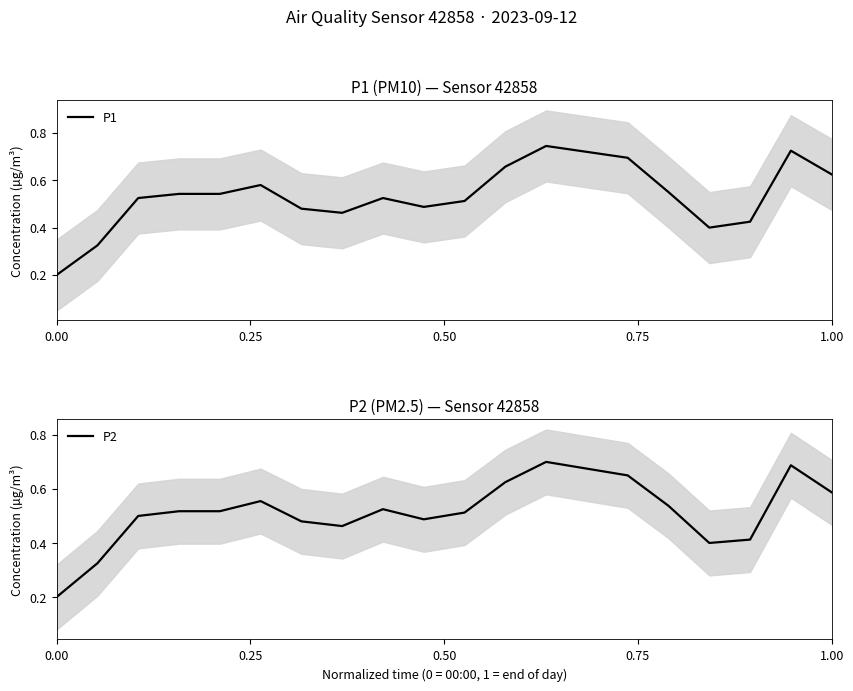

Rank the series by their maximum value, from highest to lowest.

P1, P2